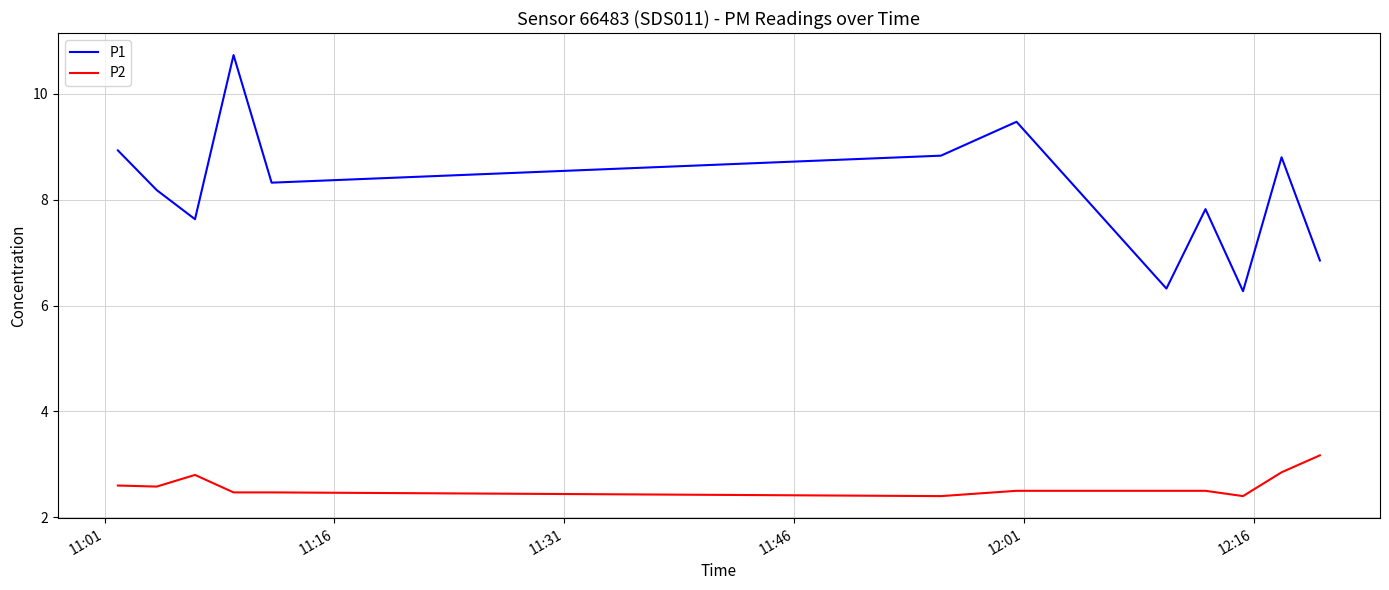

What is the highest value of the P1 series?

10.7